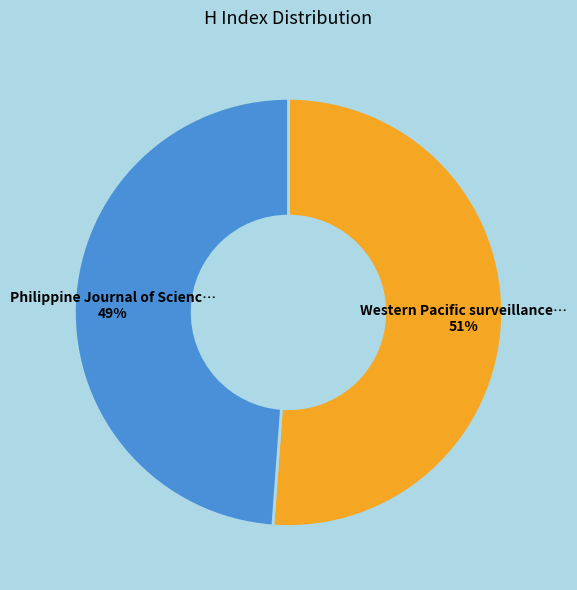

Does any single category account for the majority?

Yes